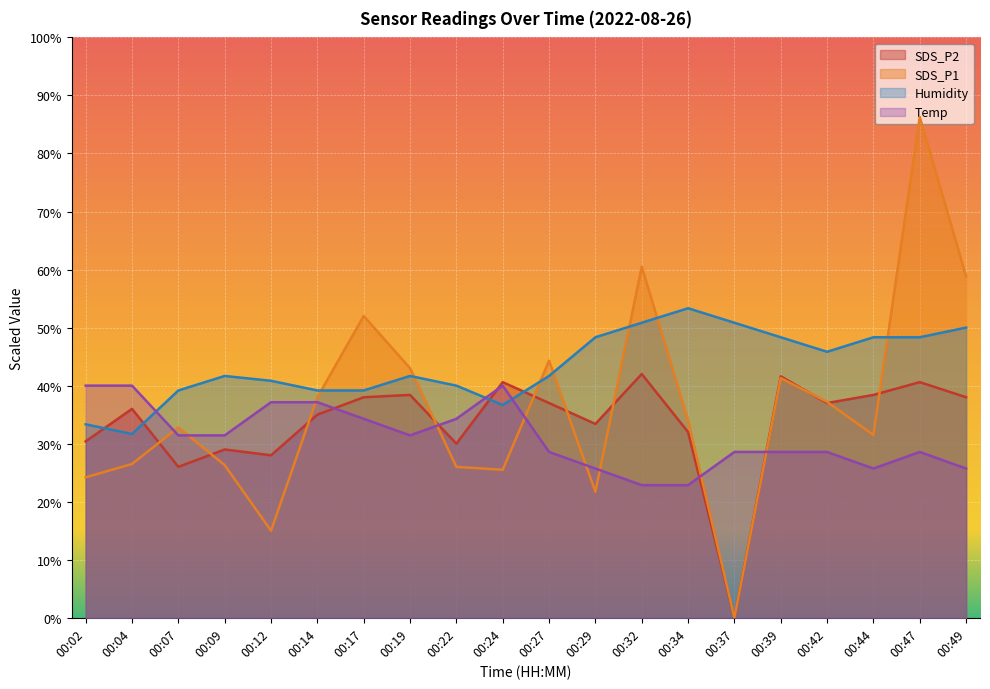

True or false: Temp and SDS_P1 cross at least once.

True